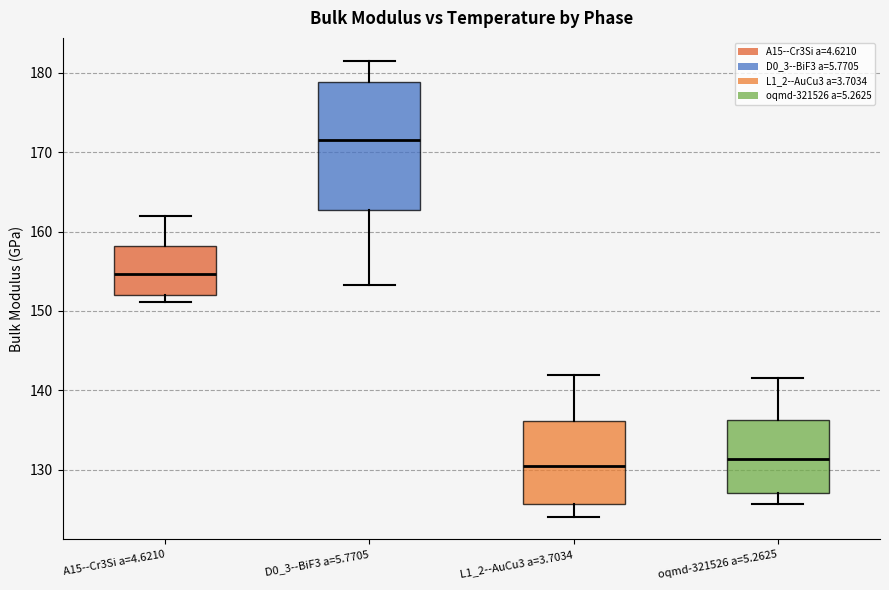

Which box has the highest median line?

D0_3--BiF3 a=5.7705